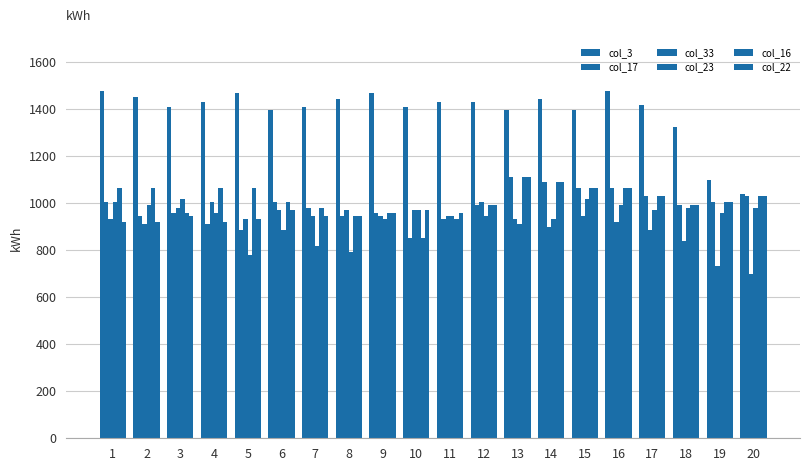

The value of col_17 at 7 is 1683. True or false?

False